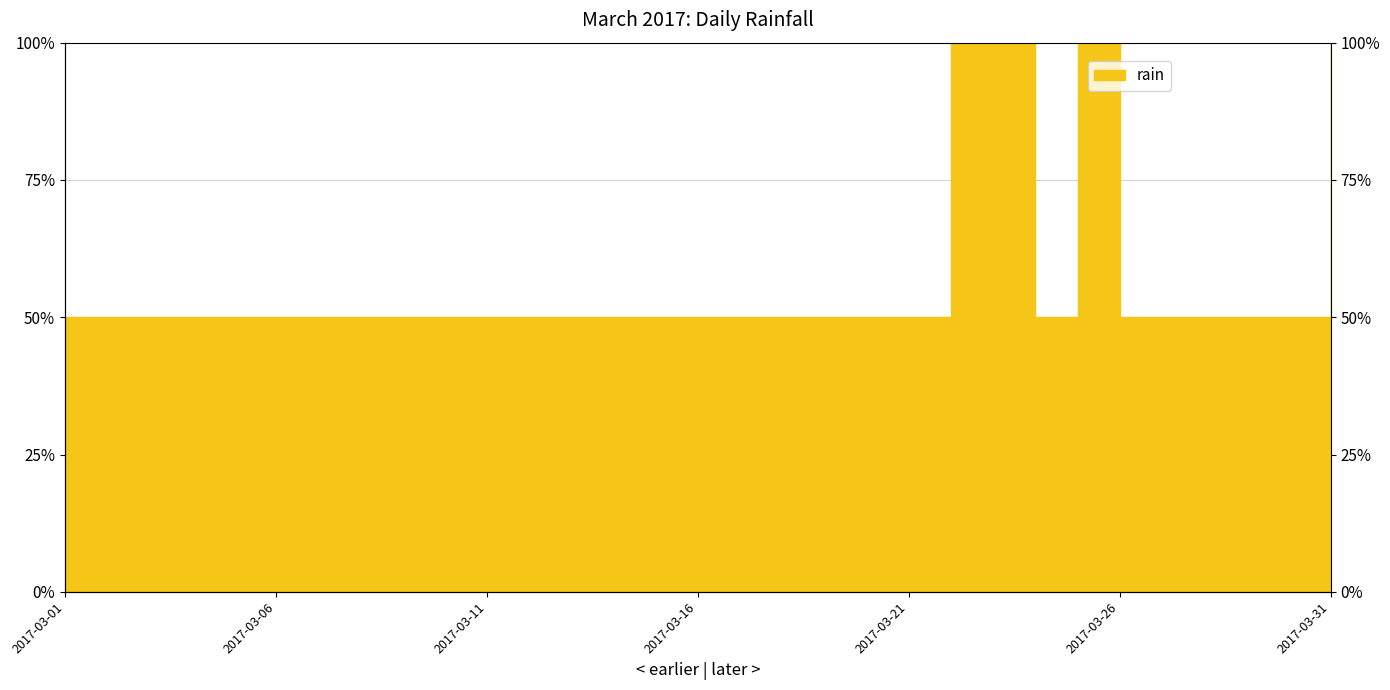

How many points are lower than both their immediate neighbors (excluding endpoints)?

1